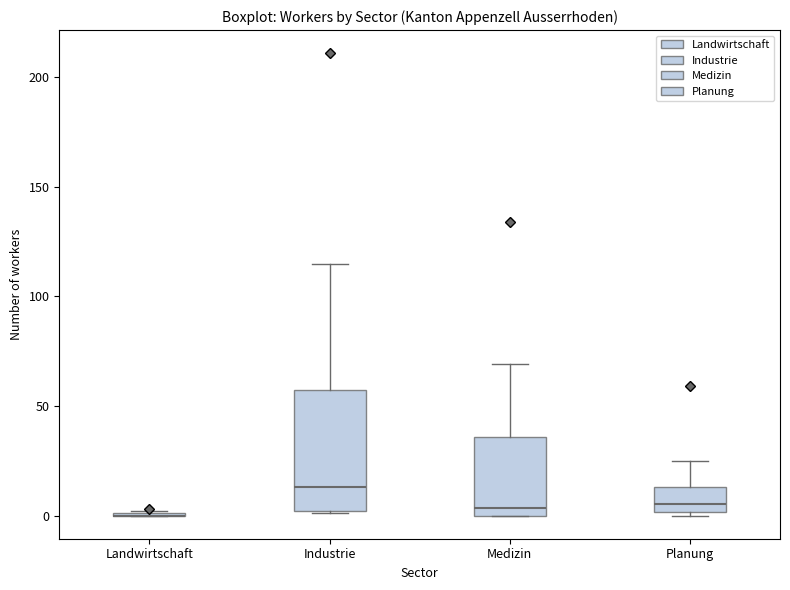

Which box is the tallest, from its lower edge to its upper edge?

Industrie